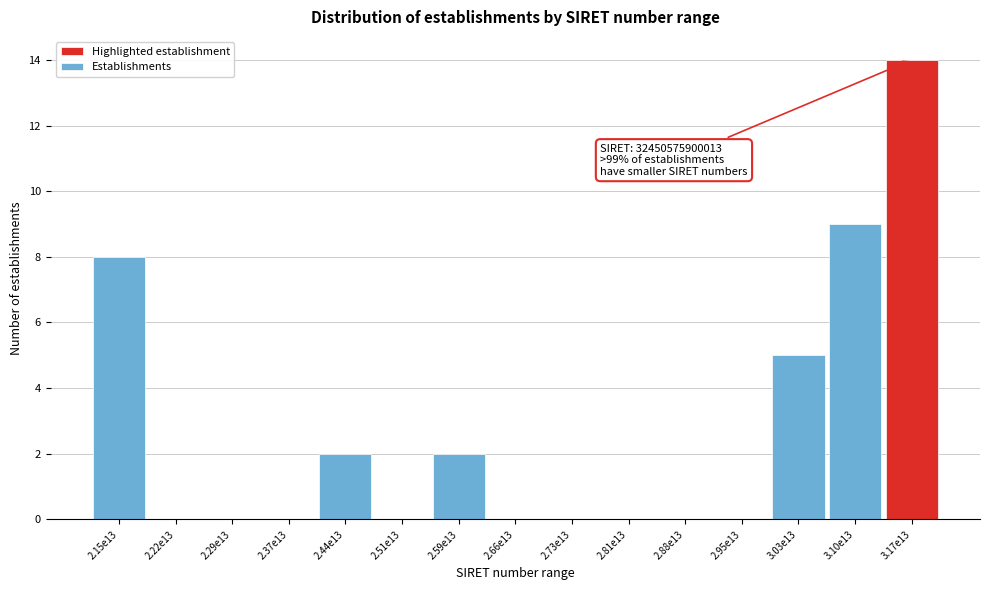

Reading left to right, transcribe all the data shown in this chart.

2.15e13=8	2.22e13=0	2.29e13=0	2.37e13=0	2.44e13=2	2.51e13=0	2.59e13=2	2.66e13=0	2.73e13=0	2.81e13=0	2.88e13=0	2.95e13=0	3.03e13=5	3.10e13=9	3.17e13=14